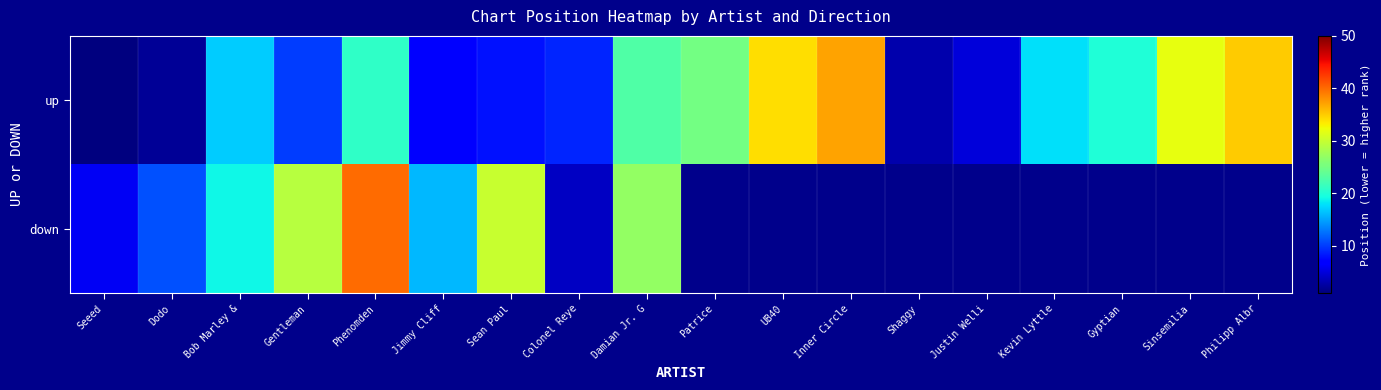

Which category has the highest value across all series?

Phenomden